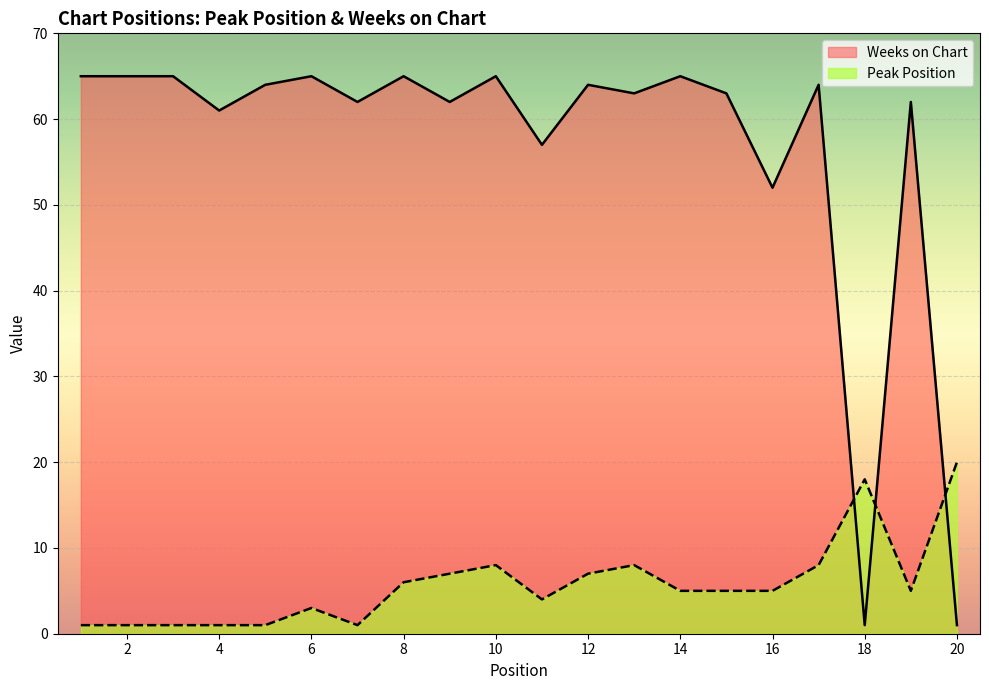

At which label does Peak Position first exceed 5?

8